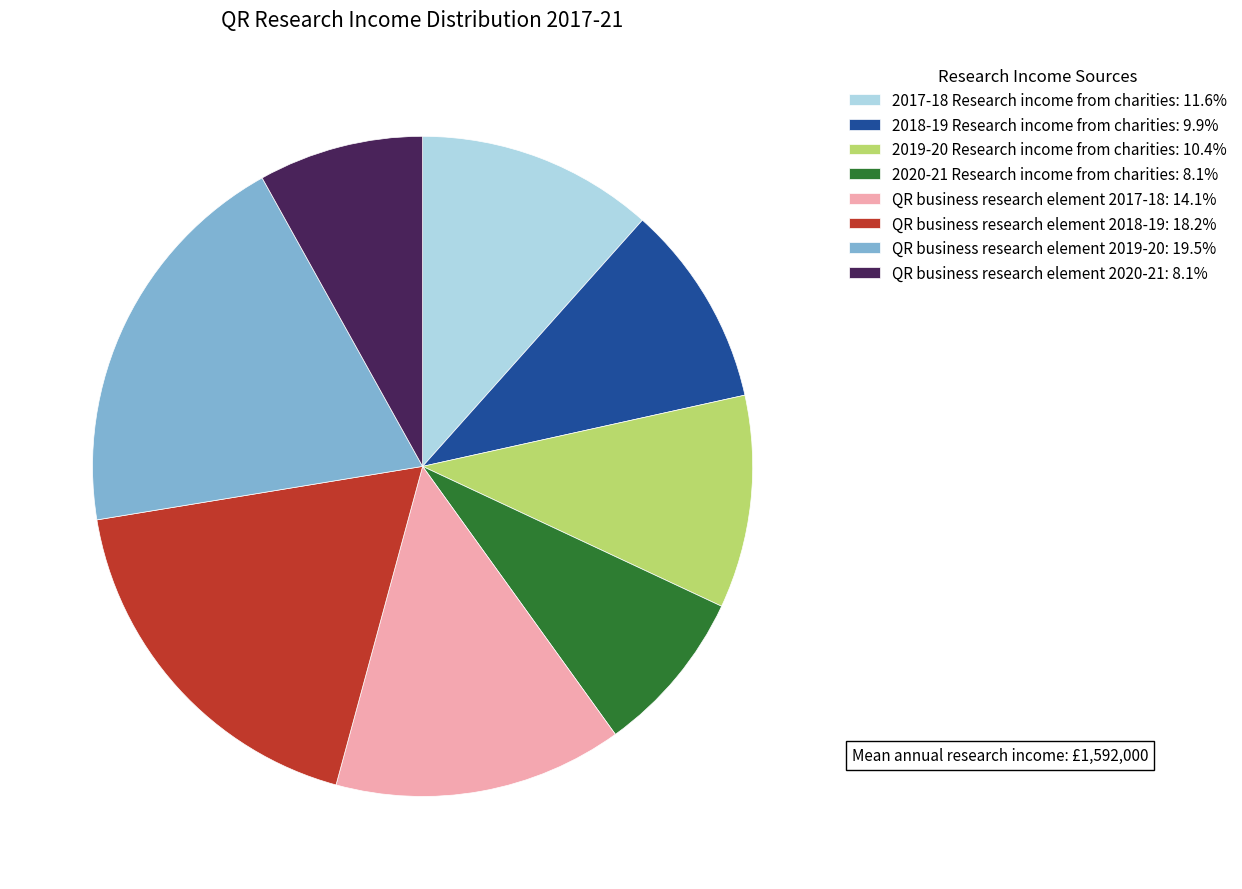

How many slices are in this pie chart?

8